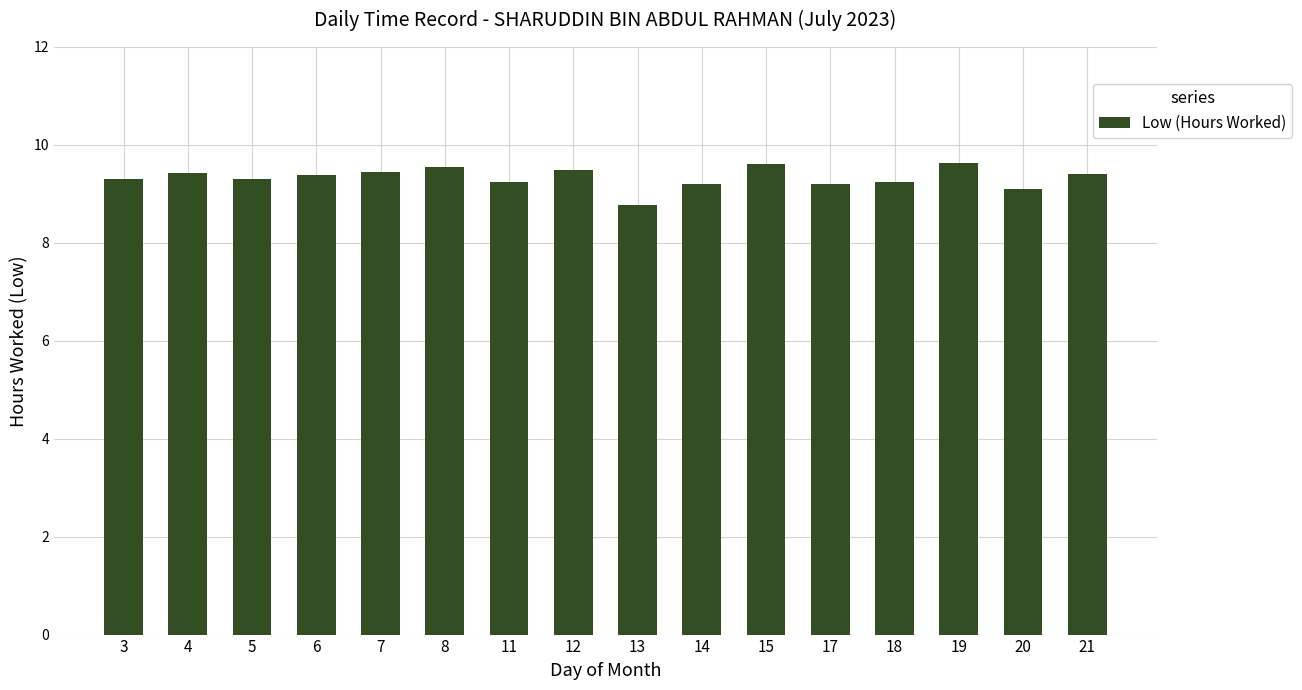

Between 5 and 17, which is larger?

5